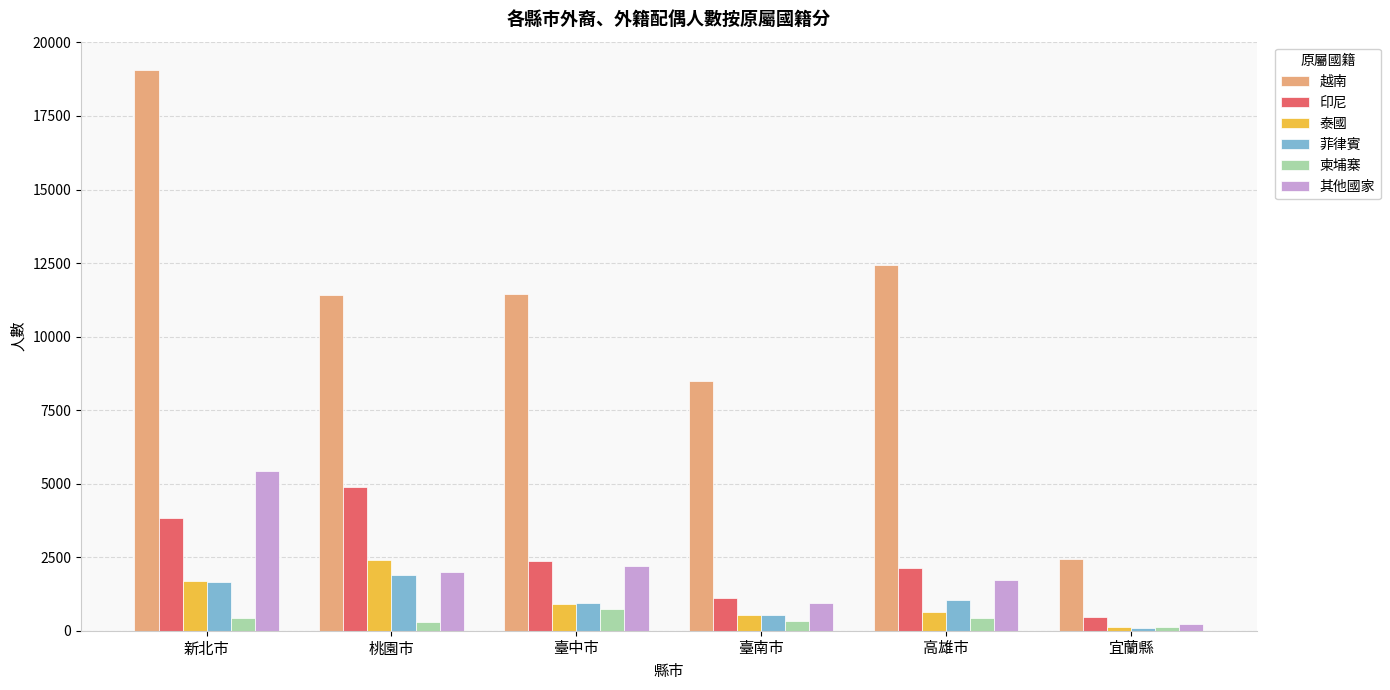

At which label does 其他國家 reach its minimum?

宜蘭縣